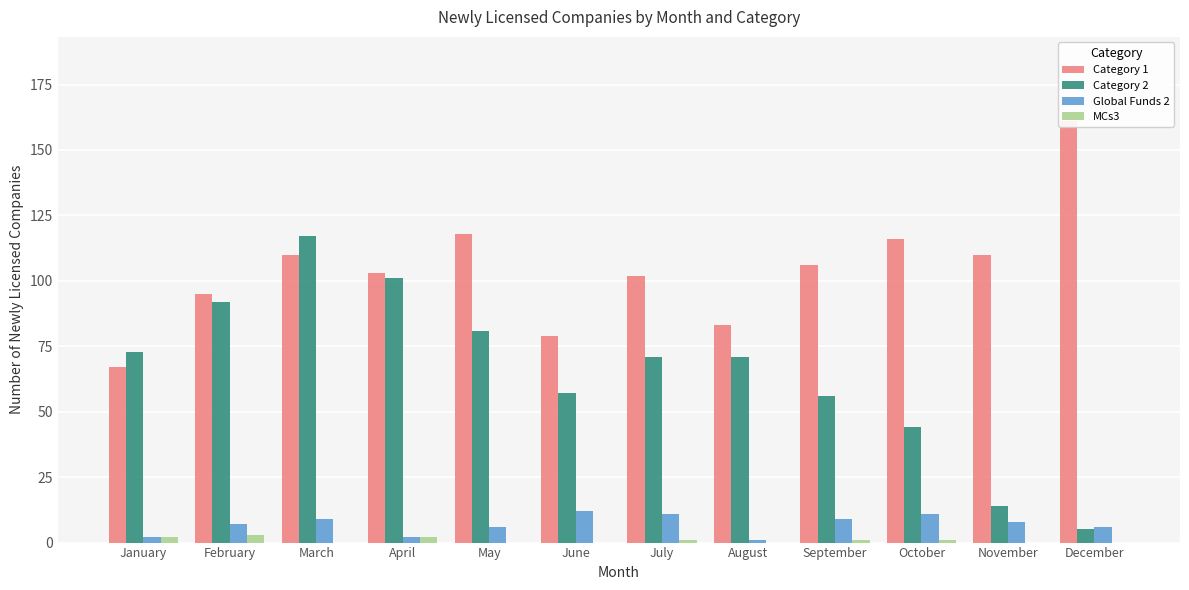

Reading left to right, list all the values displayed in this chart.

Category 1: January=67	February=95	March=110	April=103	May=118	June=79	July=102	August=83	September=106	October=116	November=110	December=161
Category 2: January=73	February=92	March=117	April=101	May=81	June=57	July=71	August=71	September=56	October=44	November=14	December=5
Global Funds 2: January=2	February=7	March=9	April=2	May=6	June=12	July=11	August=1	September=9	October=11	November=8	December=6
MCs3: January=2	February=3	March=0	April=2	May=0	June=0	July=1	August=0	September=1	October=1	November=0	December=0